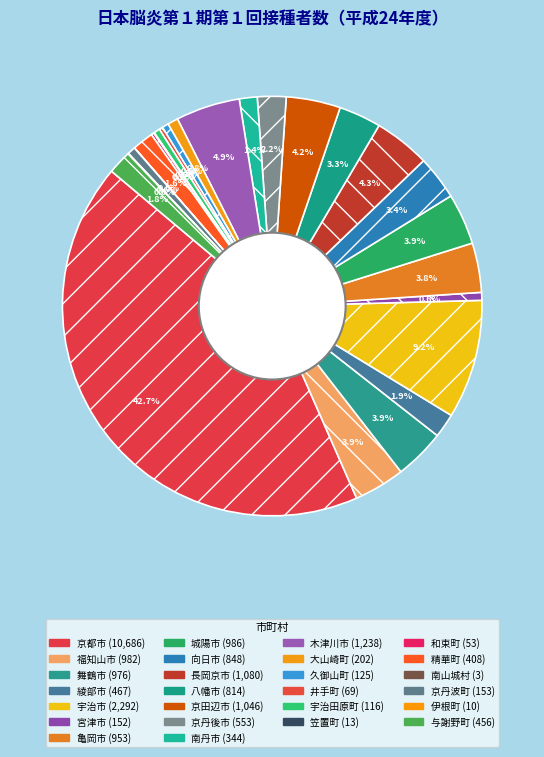

To the nearest percent, what is the average slice percentage?

4%